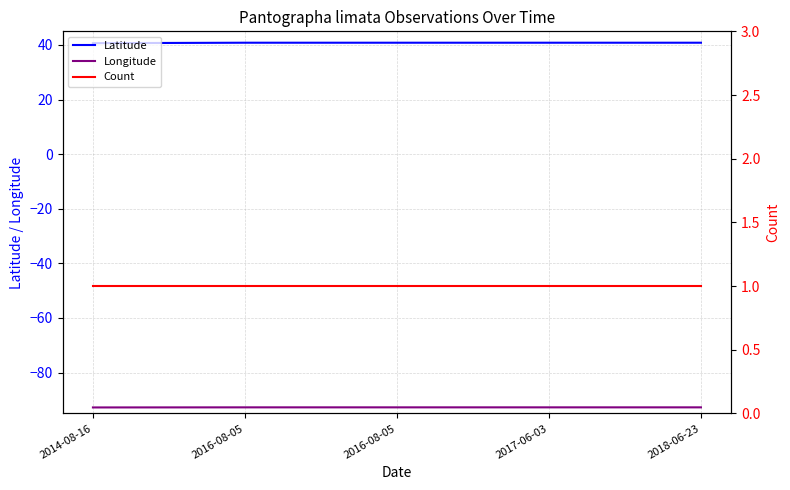

Where is Count nearest to the value 1?

2014-08-16